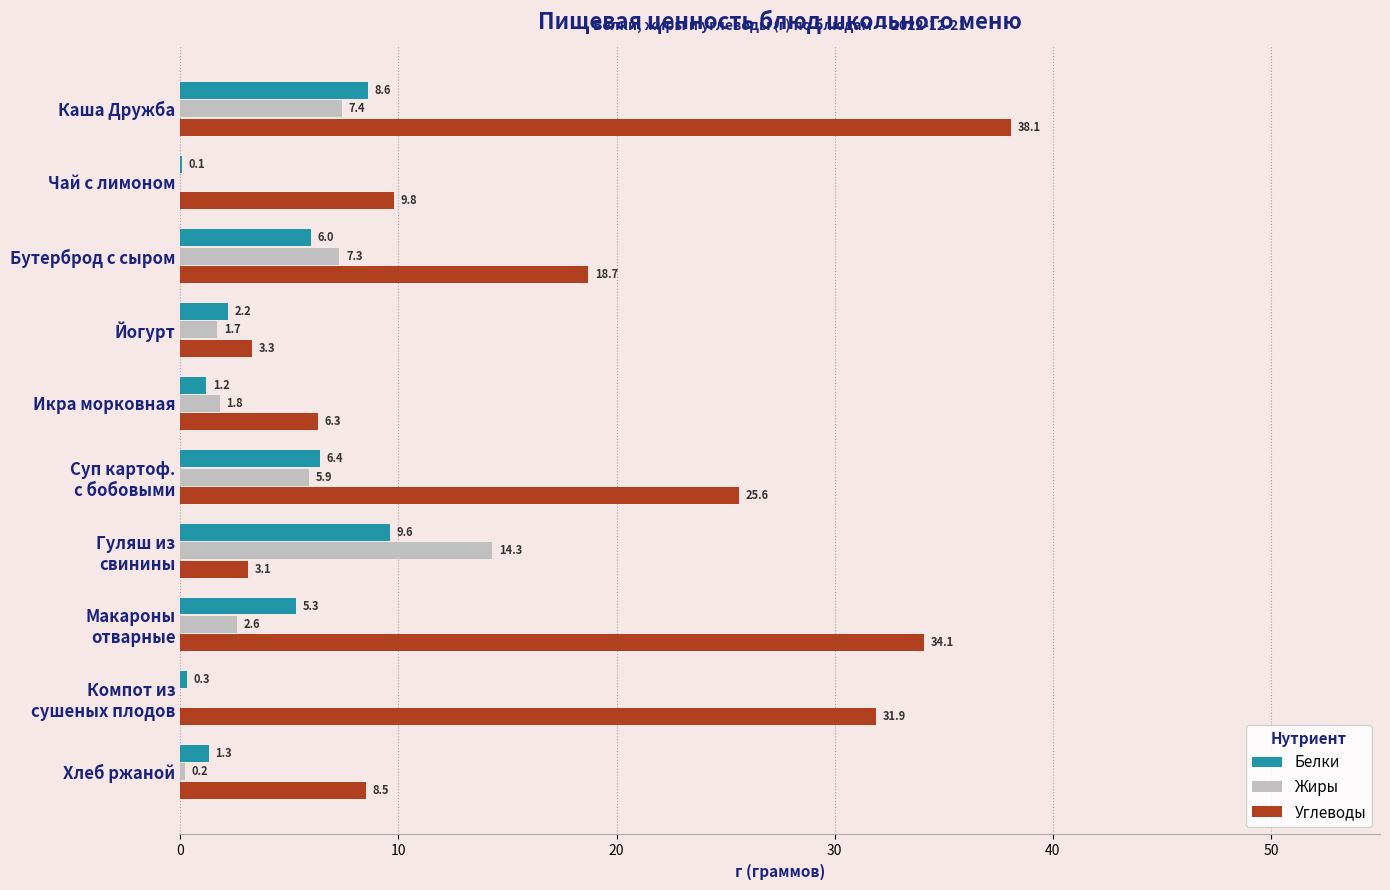

At which label is Углеводы closest to 20?

Бутерброд с сыром